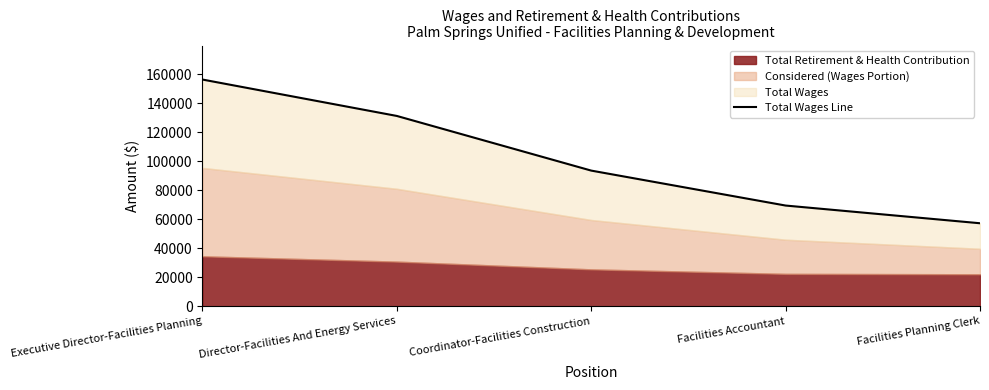

The value at Facilities Planning Clerk is 19637. True or false?

False